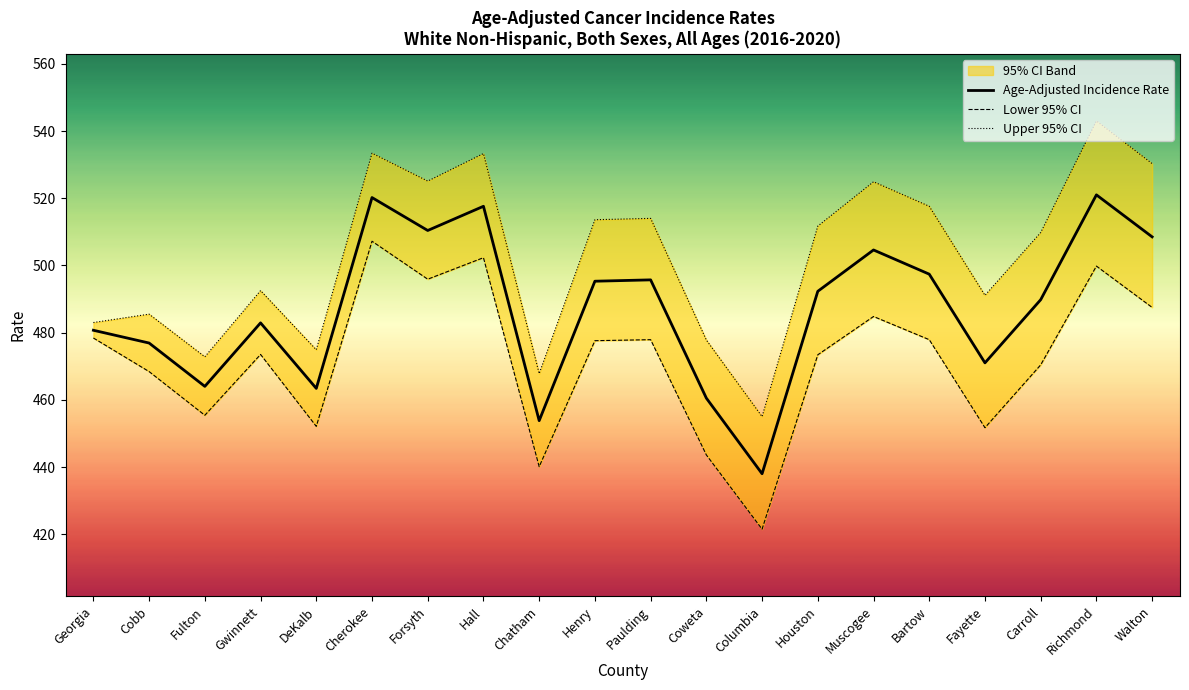

Which series has the largest total across all categories?

Upper 95% CI